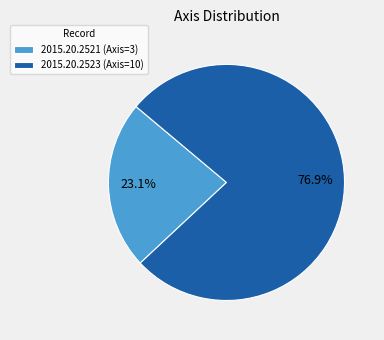

Approximately how many times larger is the value at 2015.20.2521 (Axis=3) compared to 2015.20.2523 (Axis=10)?

0.3